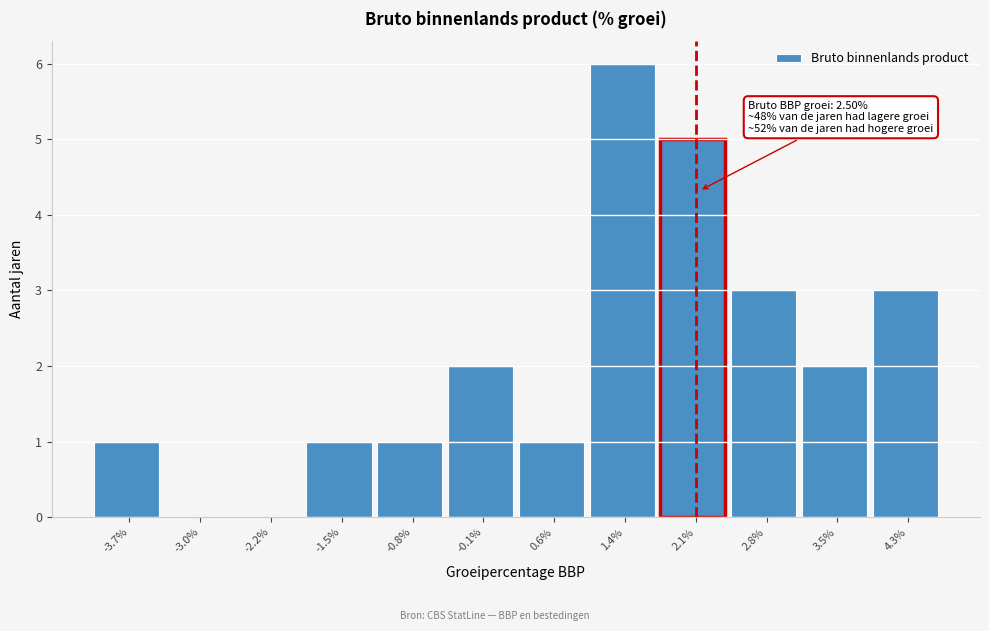

Reading right to left, extract all data points from this chart.

4.3%=3	3.5%=2	2.8%=3	2.1%=5	1.4%=6	0.6%=1	-0.1%=2	-0.8%=1	-1.5%=1	-2.2%=0	-3.0%=0	-3.7%=1